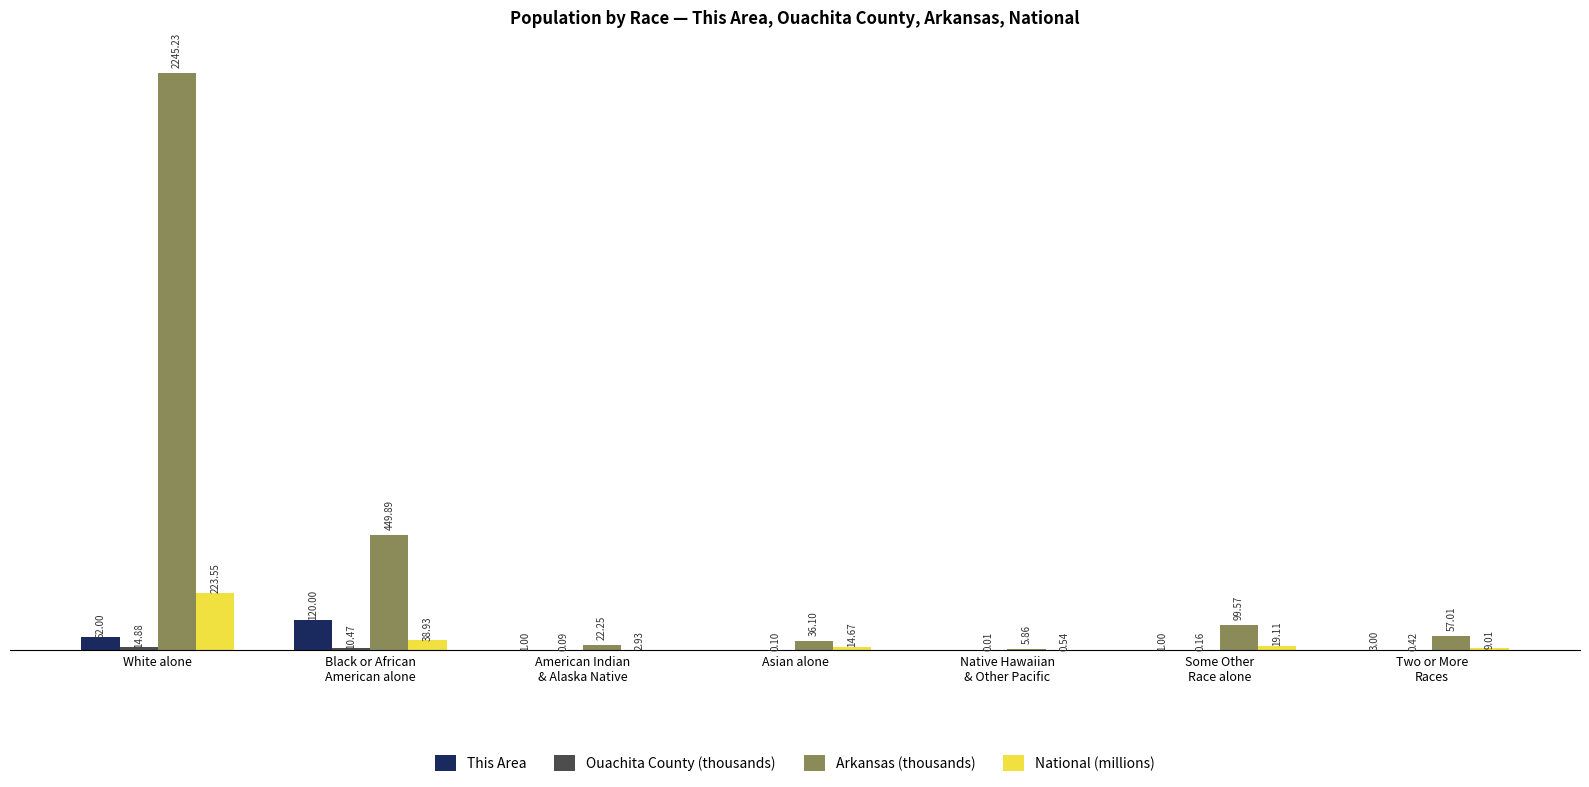

Where does the Arkansas (thousands) series first go above 57?

White alone